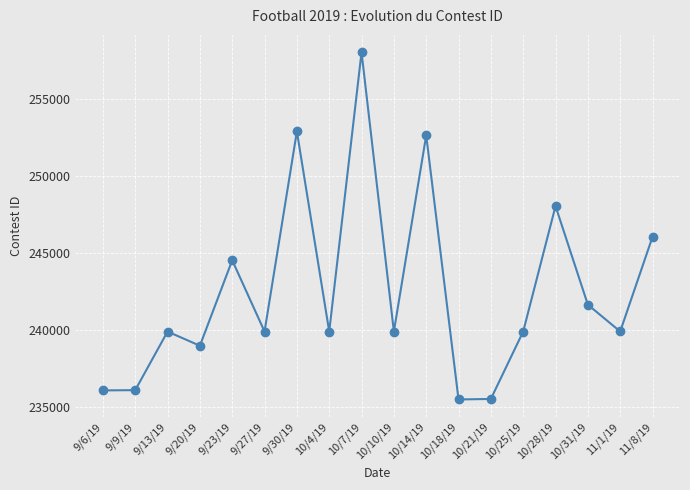

What is the sum of the values at 9/13/19 and 10/21/19?

475482